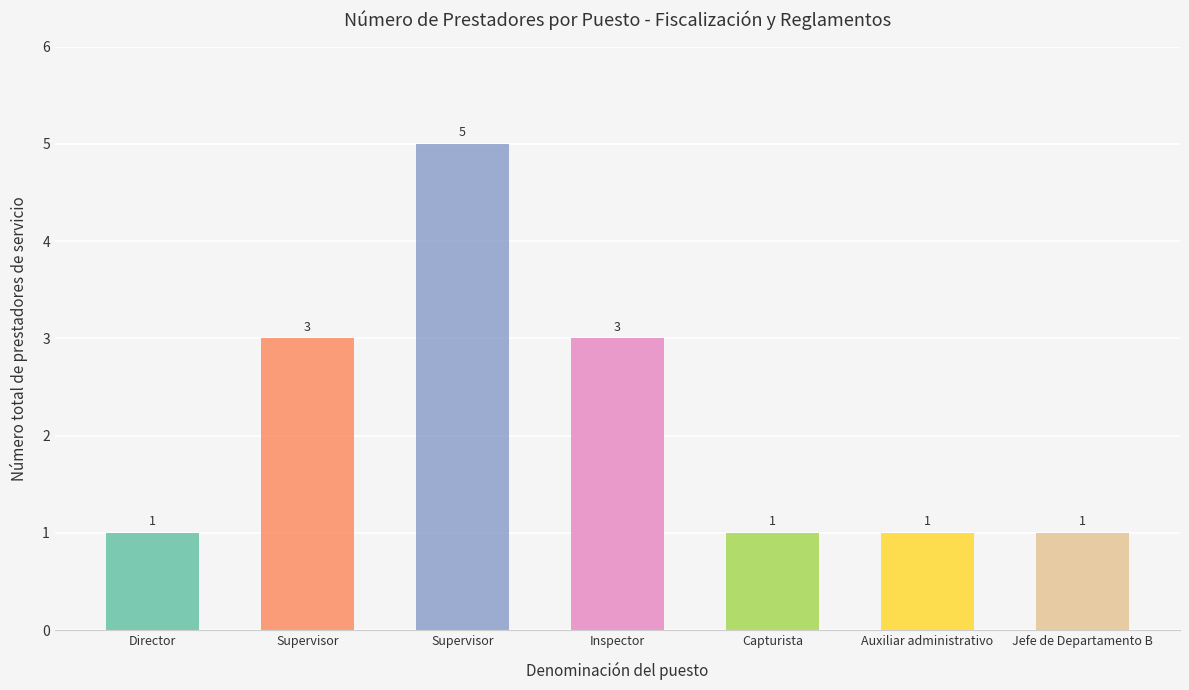

What is the difference between the second highest and minimum values?

2